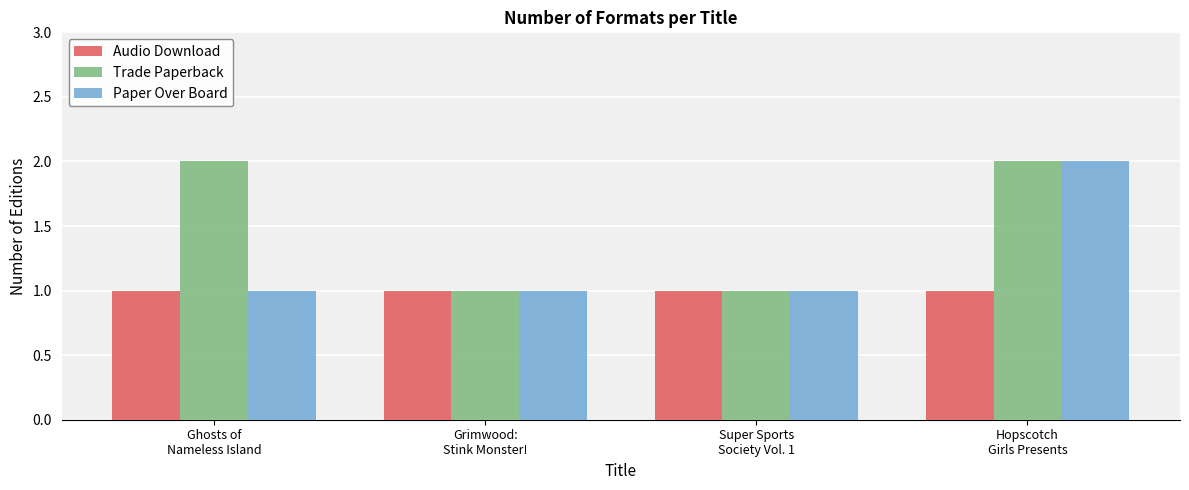

What is the sum of all Audio Download values?

4